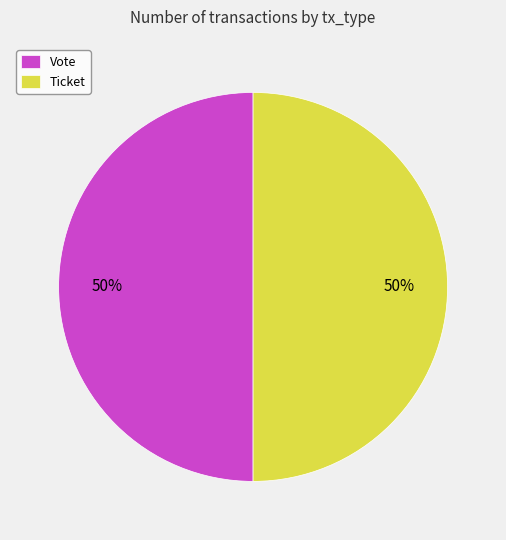

To the nearest percent, what portion does Vote represent?

50%